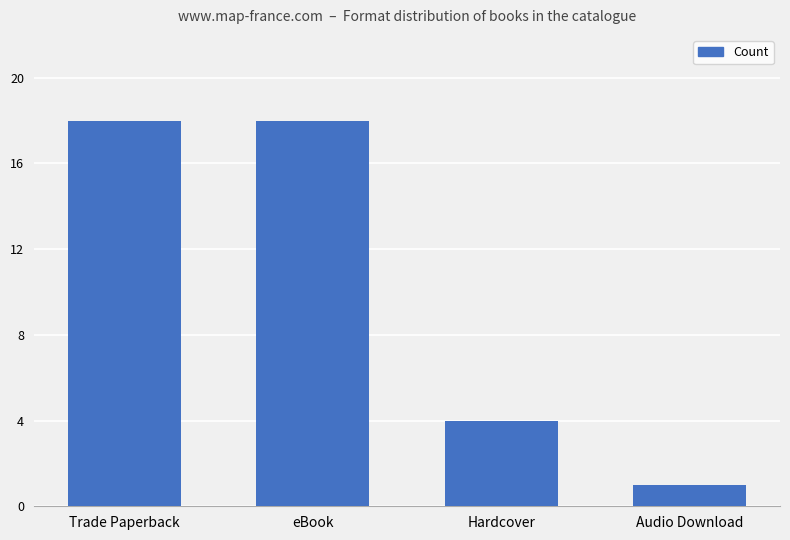

Reading left to right, list all the values displayed in this chart.

Trade Paperback=18	eBook=18	Hardcover=4	Audio Download=1